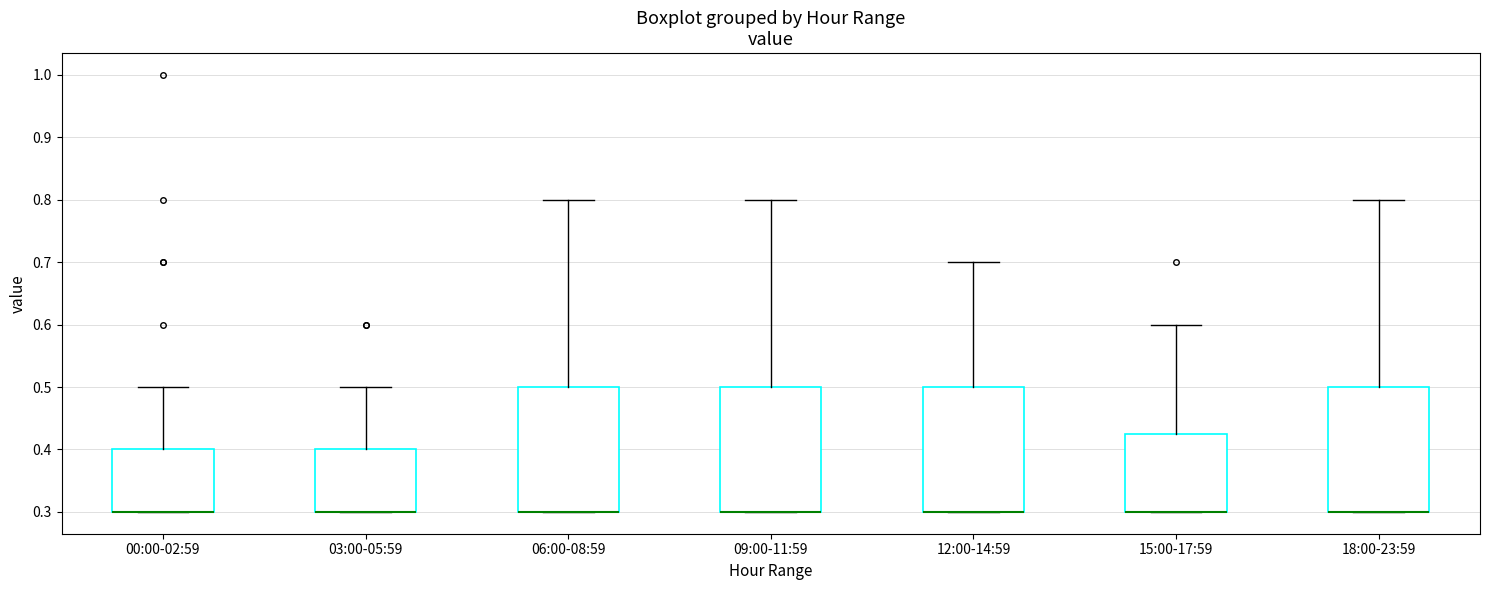

Reading left to right, transcribe this box plot: for each box, give where its median line is, the range the box spans, and where its two whiskers end, as read against the y-axis. The values are not printed on the chart, so give them approximately, as read against the axis.

00:00-02:59: median 0.30 (drawn on the box's lower edge), box 0.30 to 0.40, whiskers 0.30 to 0.50
03:00-05:59: median 0.30 (drawn on the box's lower edge), box 0.30 to 0.40, whiskers 0.30 to 0.50
06:00-08:59: median 0.30 (drawn on the box's lower edge), box 0.30 to 0.50, whiskers 0.30 to 0.80
09:00-11:59: median 0.30 (drawn on the box's lower edge), box 0.30 to 0.50, whiskers 0.30 to 0.80
12:00-14:59: median 0.30 (drawn on the box's lower edge), box 0.30 to 0.50, whiskers 0.30 to 0.70
15:00-17:59: median 0.30 (drawn on the box's lower edge), box 0.30 to 0.43, whiskers 0.30 to 0.60
18:00-23:59: median 0.30 (drawn on the box's lower edge), box 0.30 to 0.50, whiskers 0.30 to 0.80